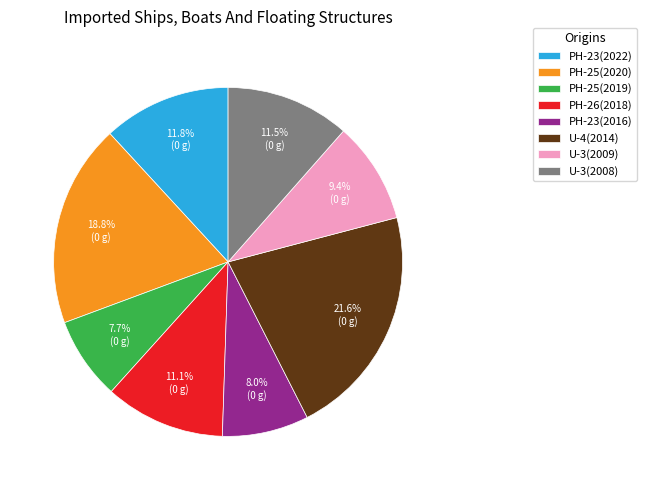

Which slice is the largest?

U-4(2014)